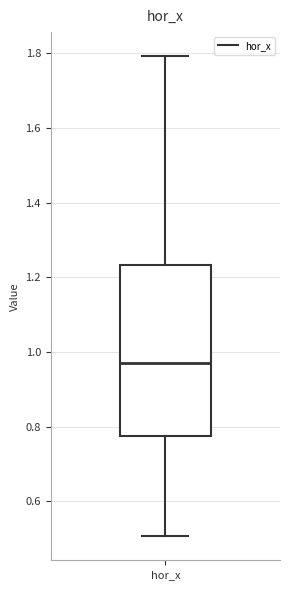

Read this box plot against the y-axis: the position of the median line, the range covered by the box, and the ends of both whiskers. The values are not printed on the chart, so give them approximately, as read against the axis.

median 0.98, box 0.78 to 1.24, whiskers 0.50 to 1.80